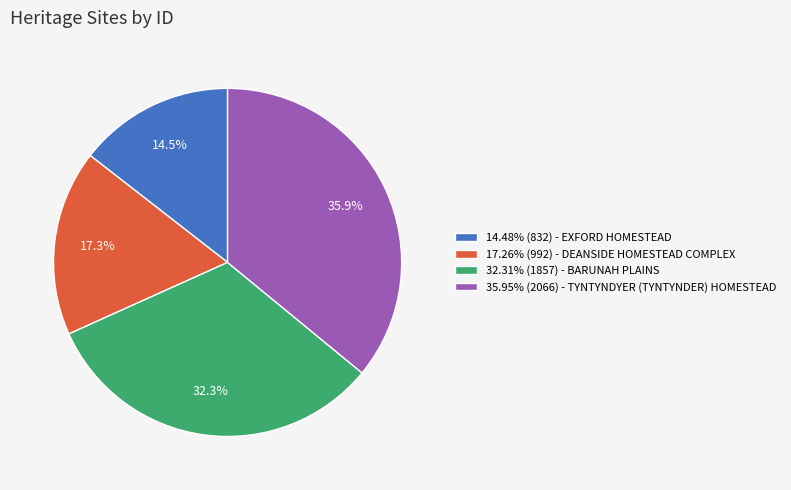

Does any single category account for the majority?

No